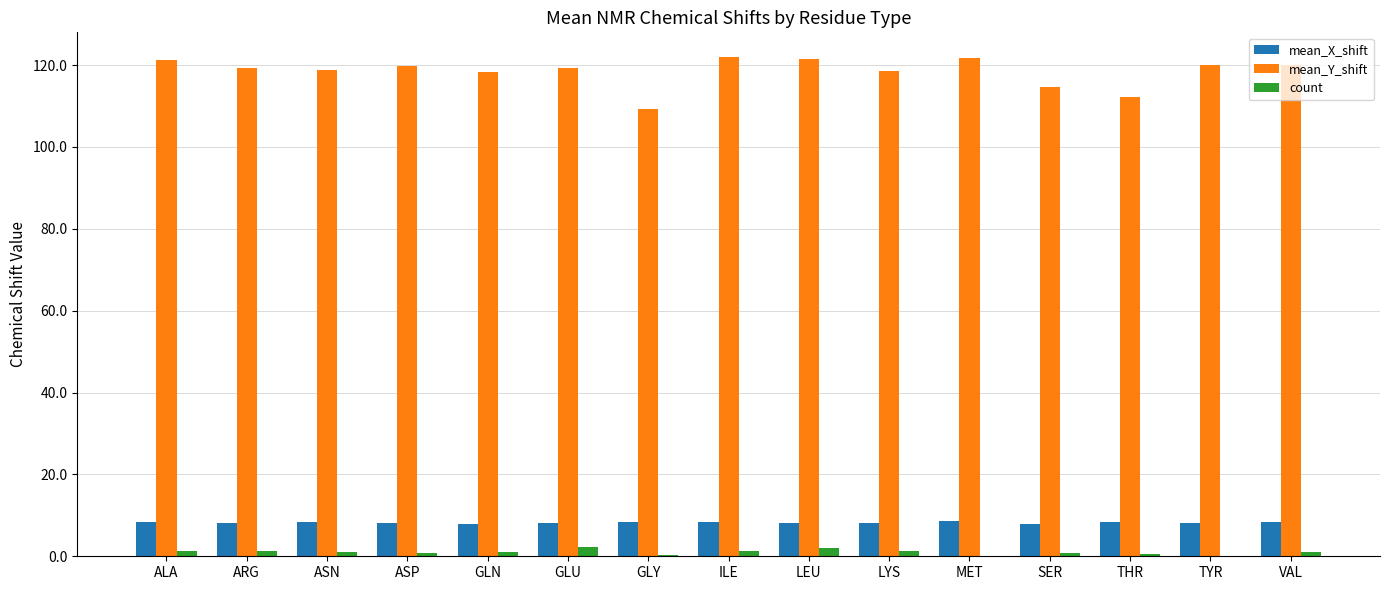

Which series has the largest total across all categories?

mean_Y_shift